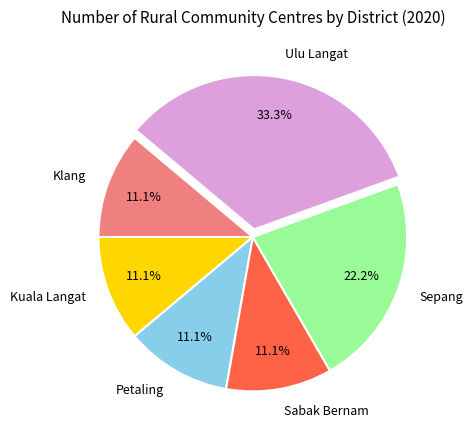

Do Klang and Sabak Bernam together represent more than half of the pie?

No